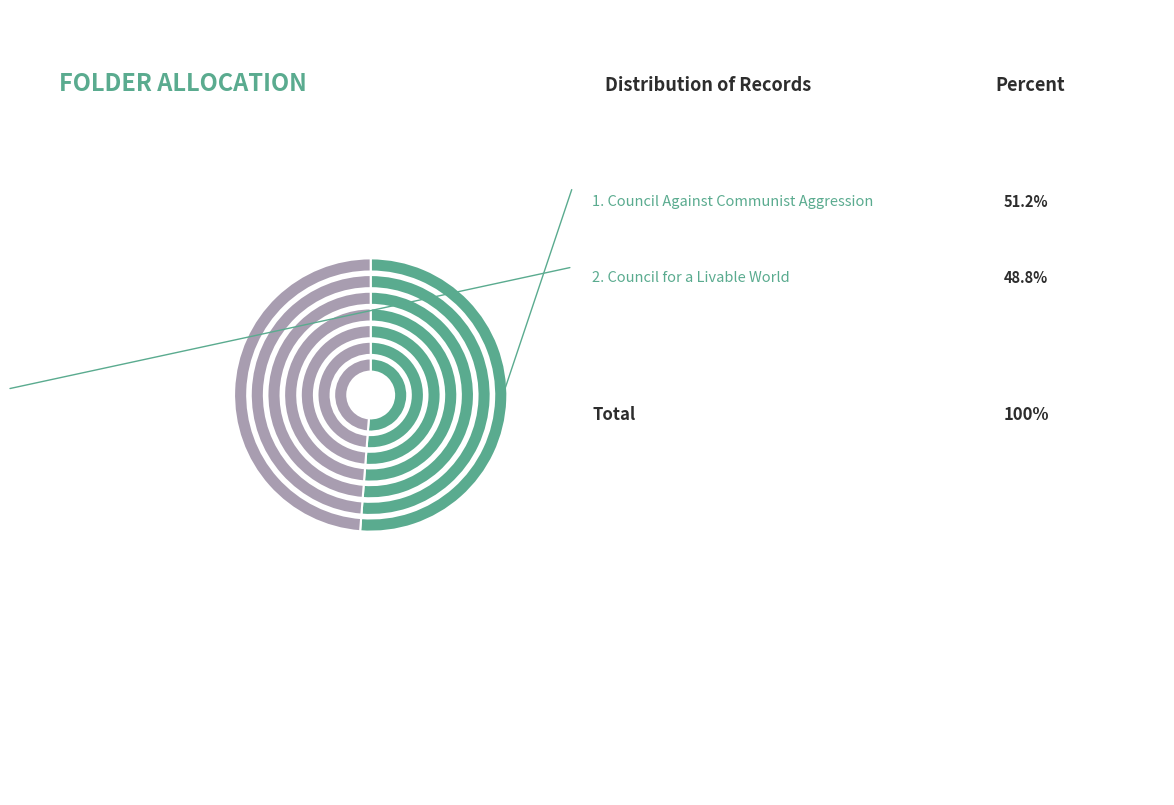

Is Council Against Communist Aggression the majority of the pie?

Yes